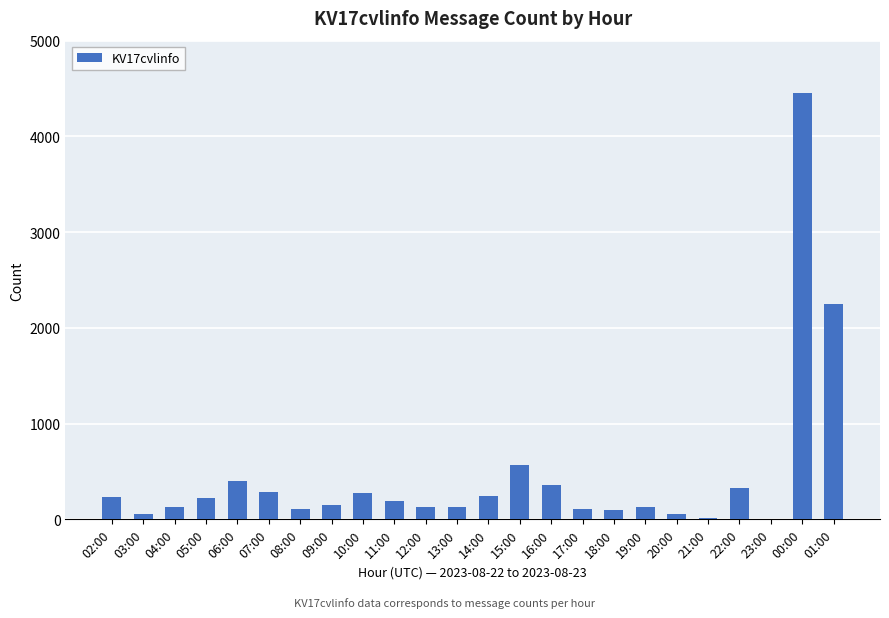

What is the maximum value shown in the chart?

4456